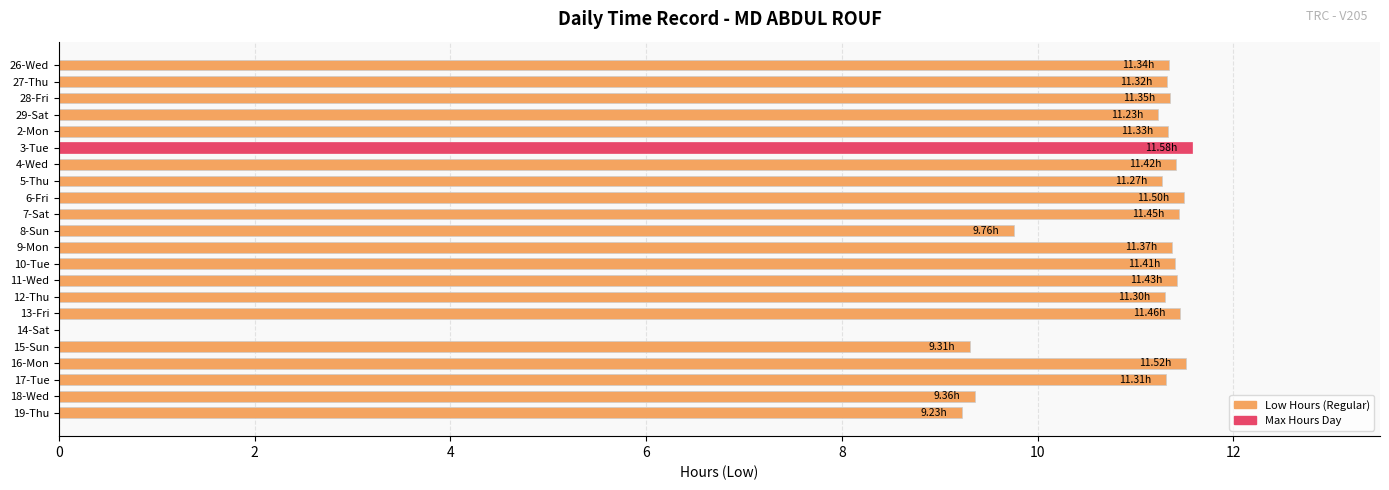

What is the change in value from 2-Mon to 18-Wed?

-2.0